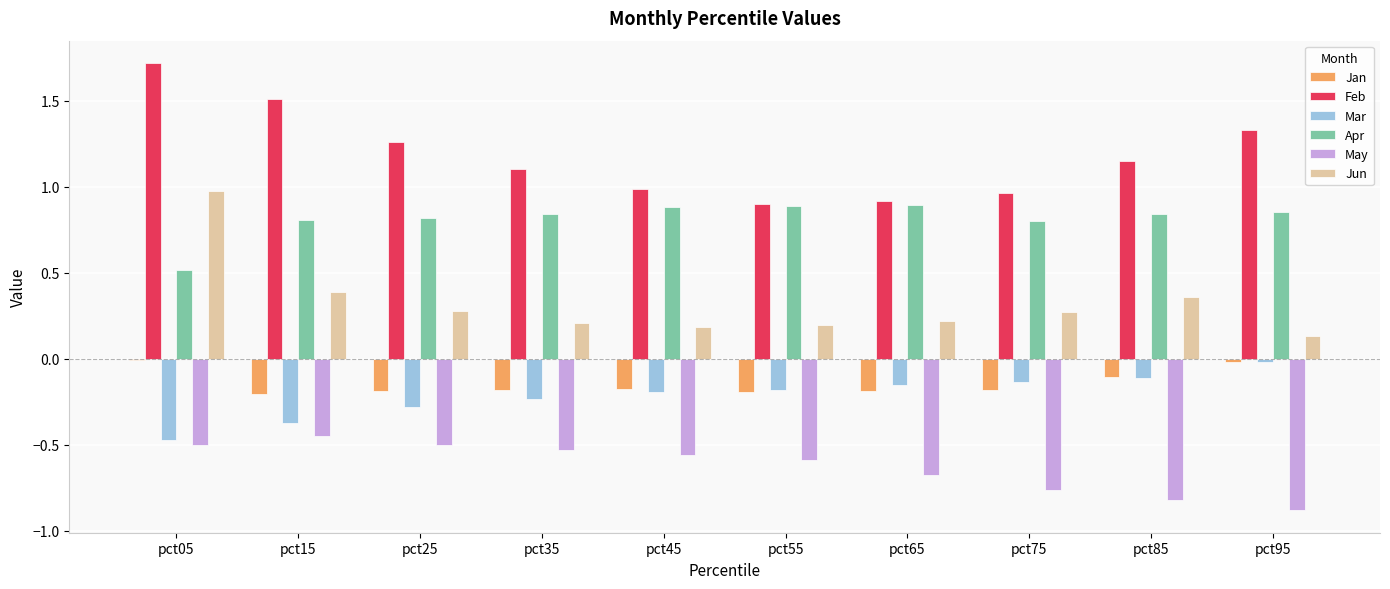

What is the greatest value displayed?

1.7